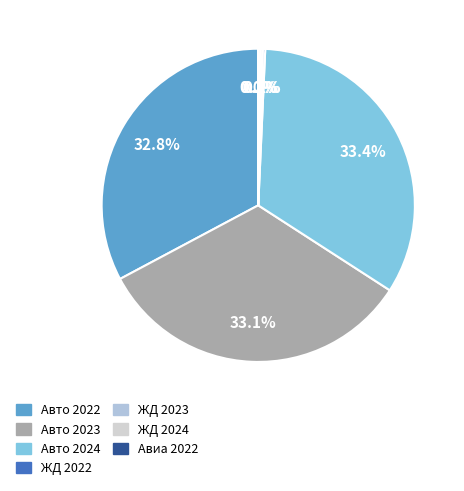

To the nearest percent, what is the combined percentage of Авто 2023 and ЖД 2023?

33%